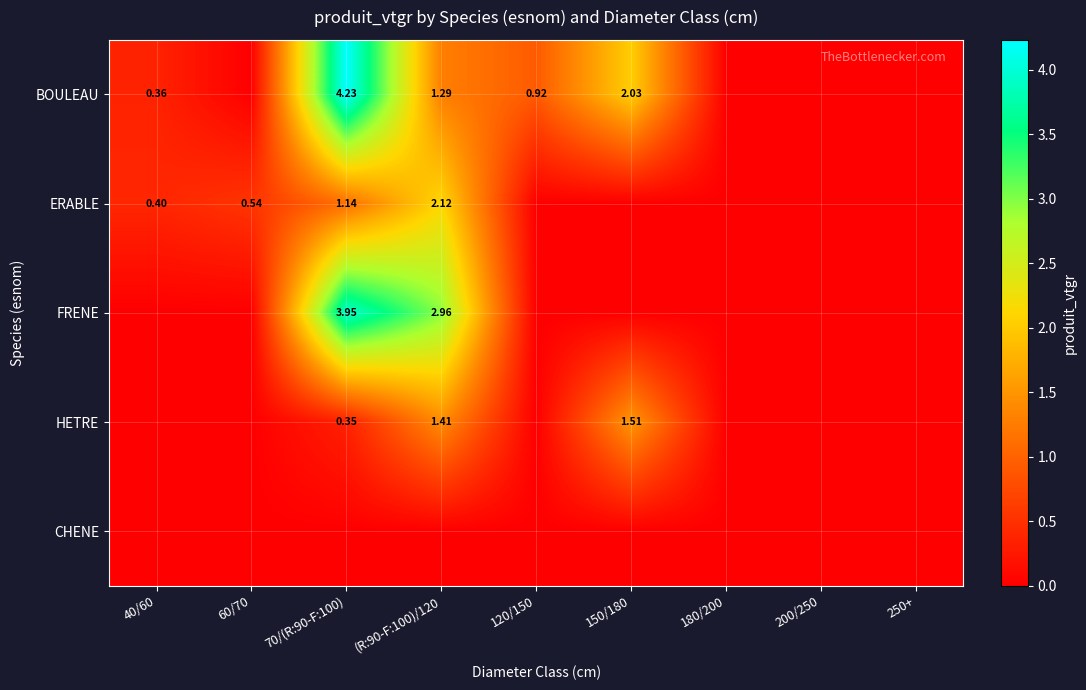

Is the value of BOULEAU at 120/150 greater than the value of HETRE at (R:90-F:100)/120?

No